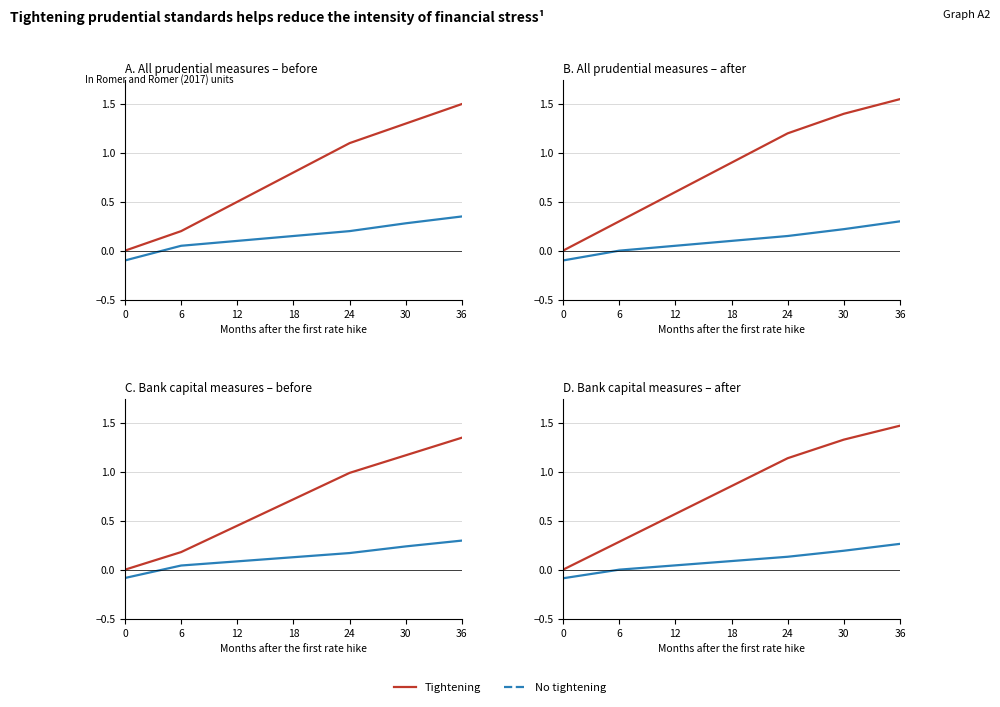

True or false: No tightening and Tightening intersect in this chart.

False